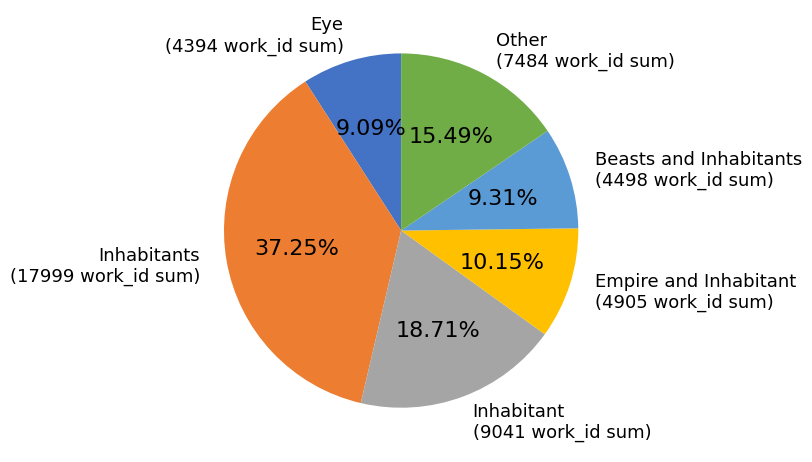

To the nearest percent, what percentage of the pie is Inhabitant?

19%